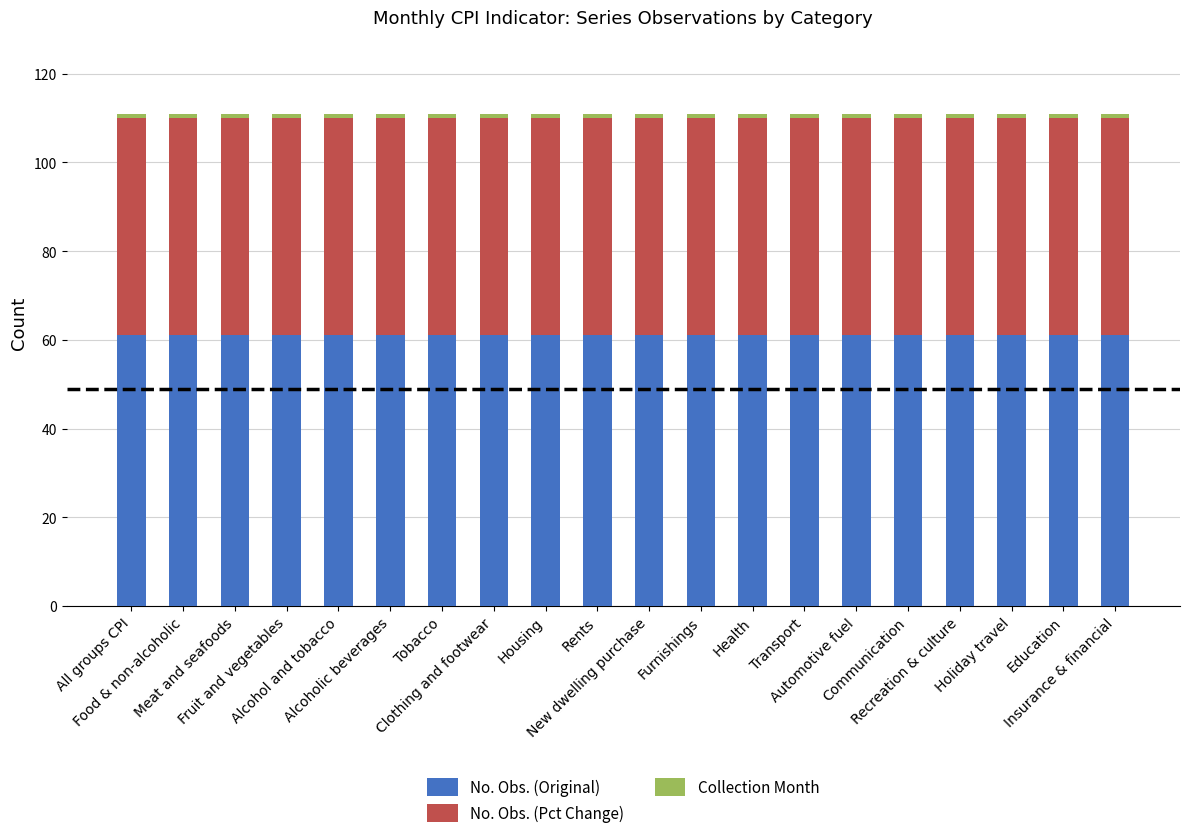

What is the highest value of the No. Obs. (Original) series?

61